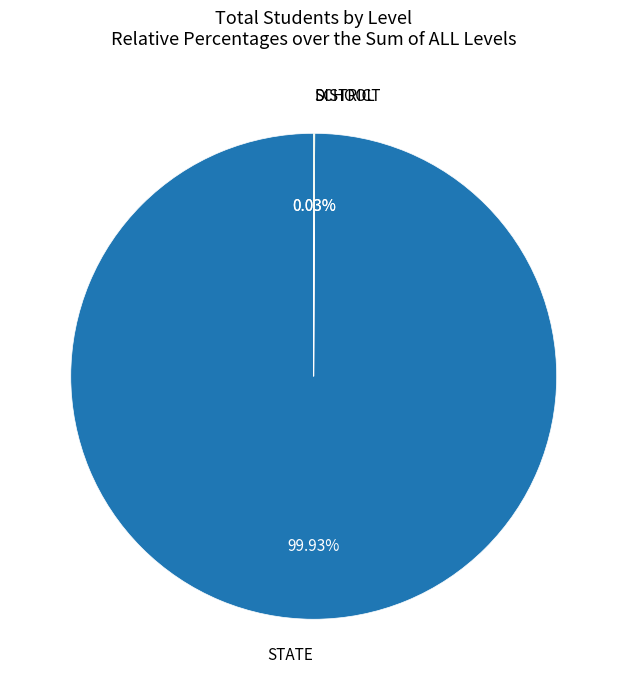

Does any single category account for the majority?

Yes